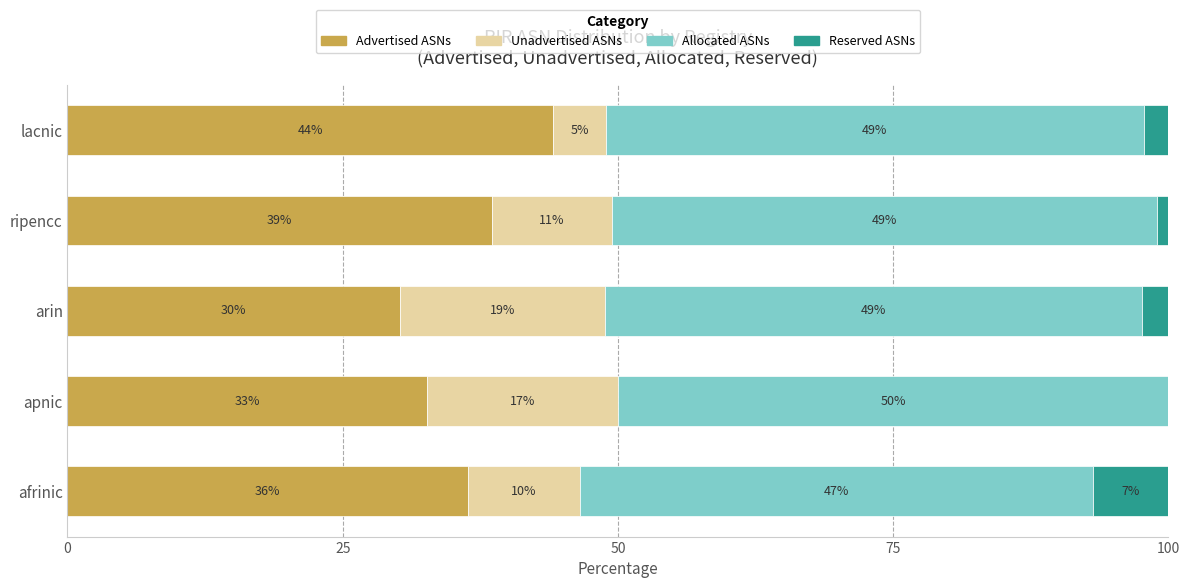

Which series has the largest total across all categories?

Allocated ASNs